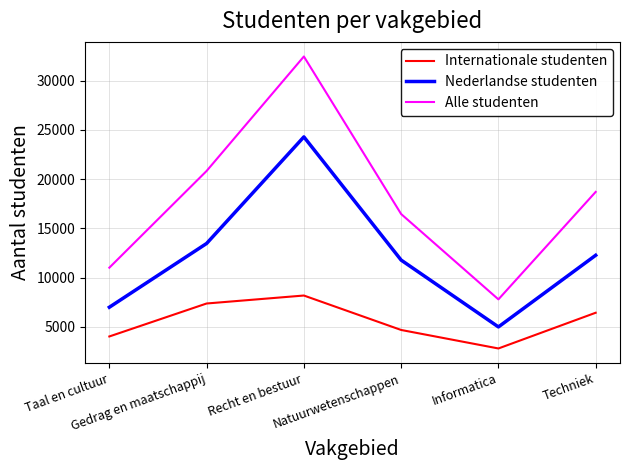

What is the lowest value of the Internationale studenten series?

2800